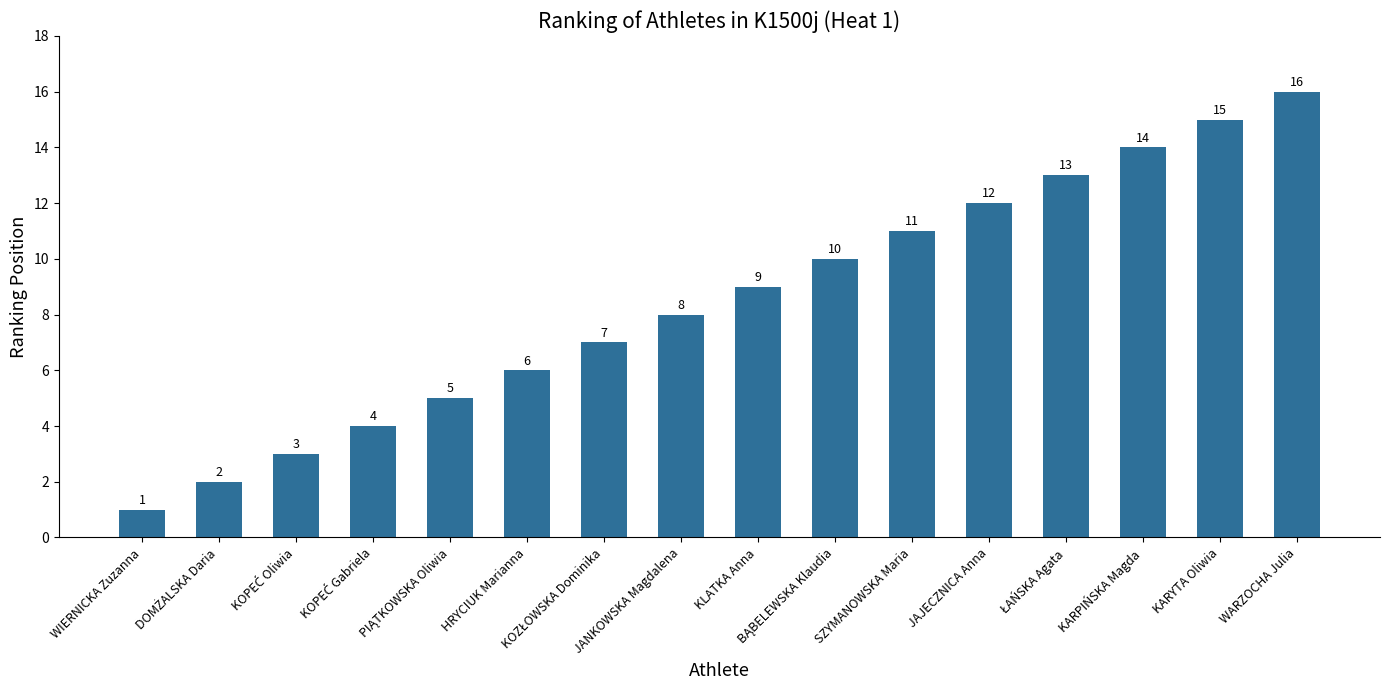

What is the change in value from JANKOWSKA Magdalena to SZYMANOWSKA Maria?

+3